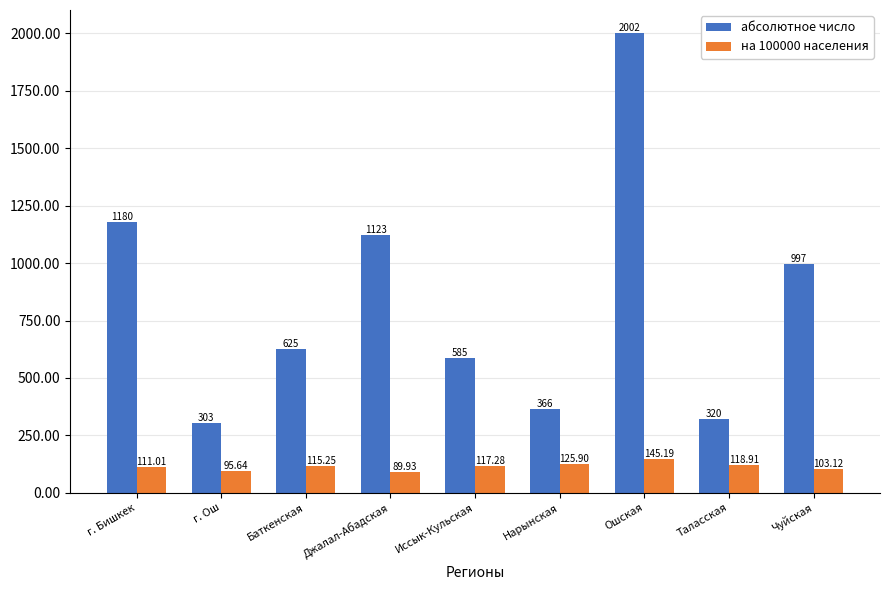

Between Иссык-Кульская and Чуйская, which series saw the biggest shift?

абсолютное число